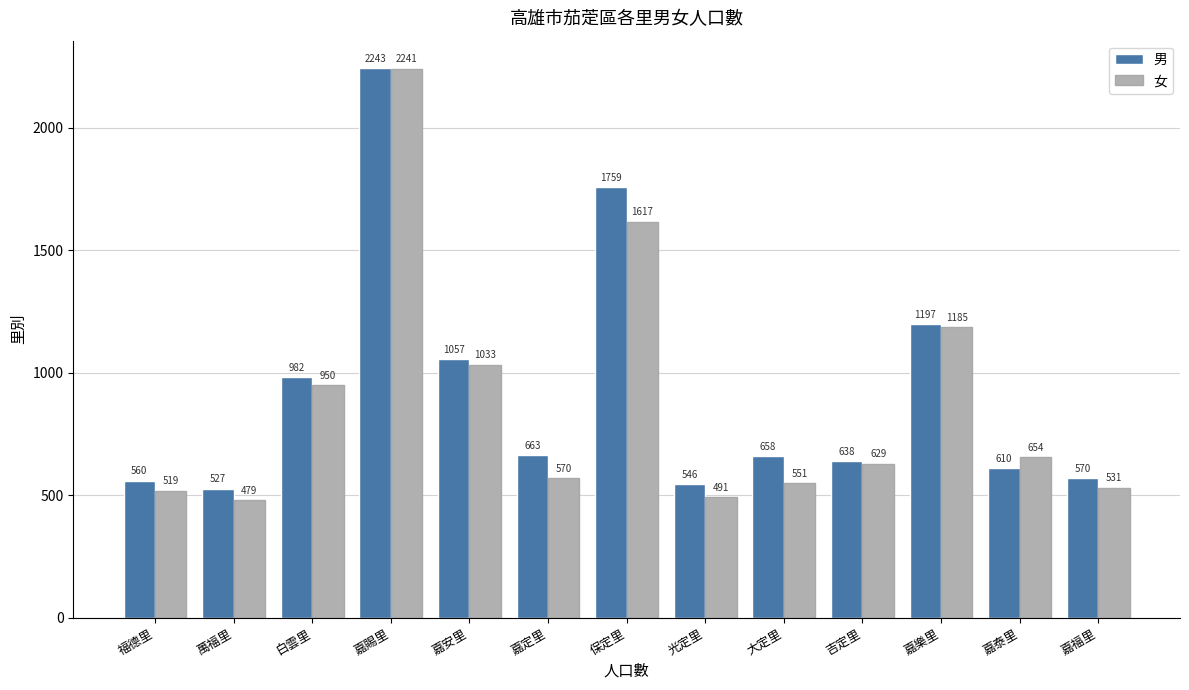

What is the total value across all series at 嘉泰里?

1264